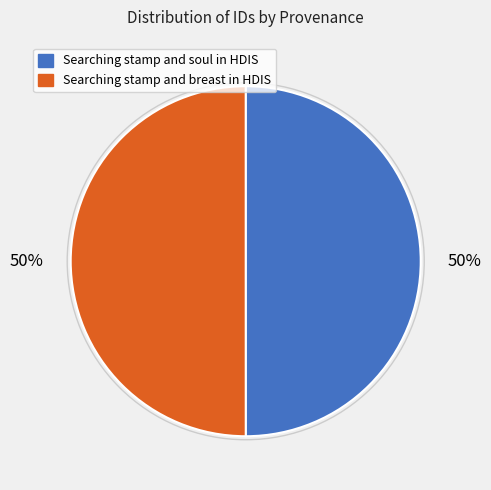

How many slices are in this pie chart?

2